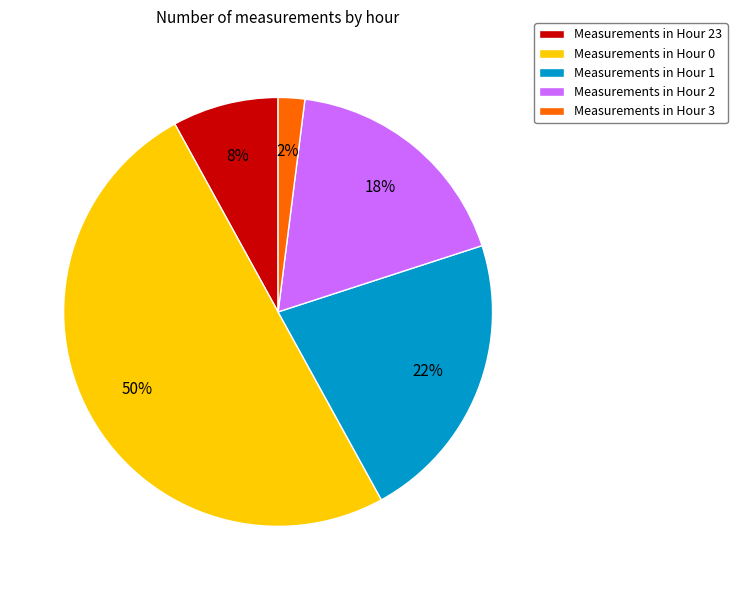

Does Measurements in Hour 3 represent more than half of the total?

No